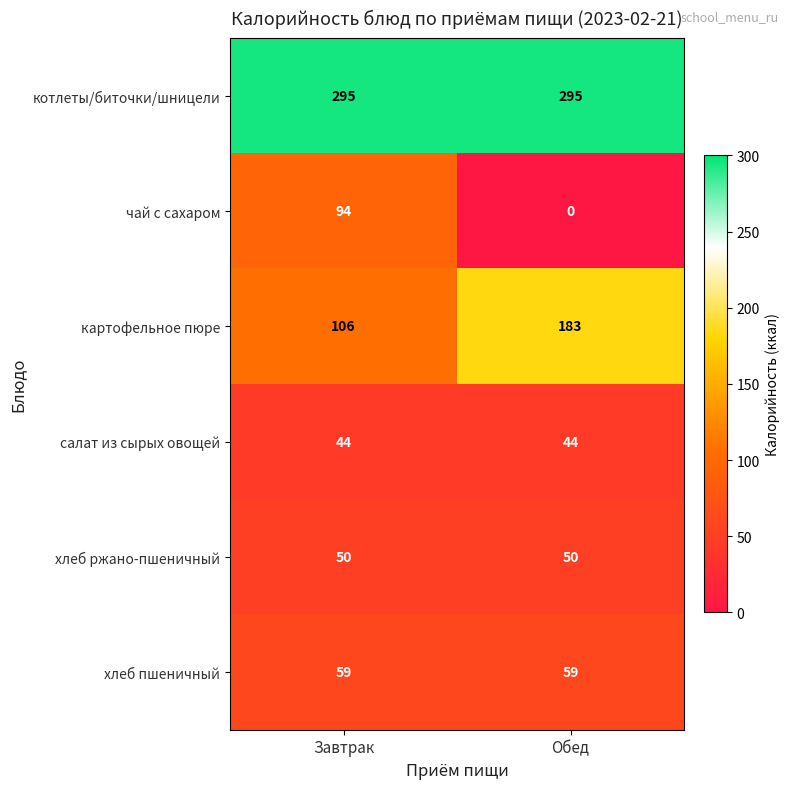

At which category is the sum across all series the highest?

Завтрак